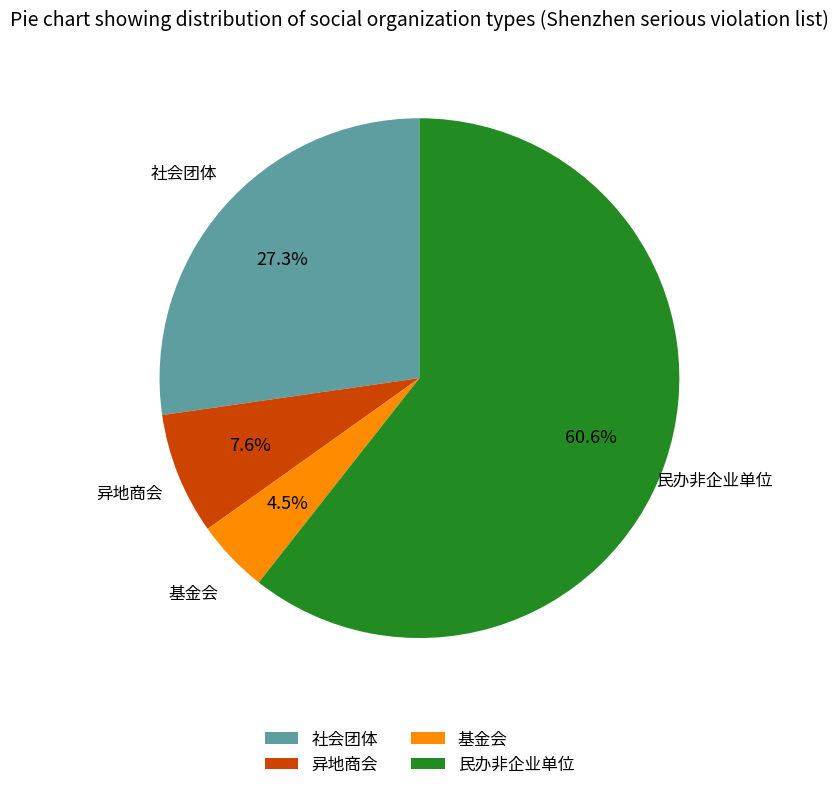

Does 异地商会 account for over 50% of the chart?

No